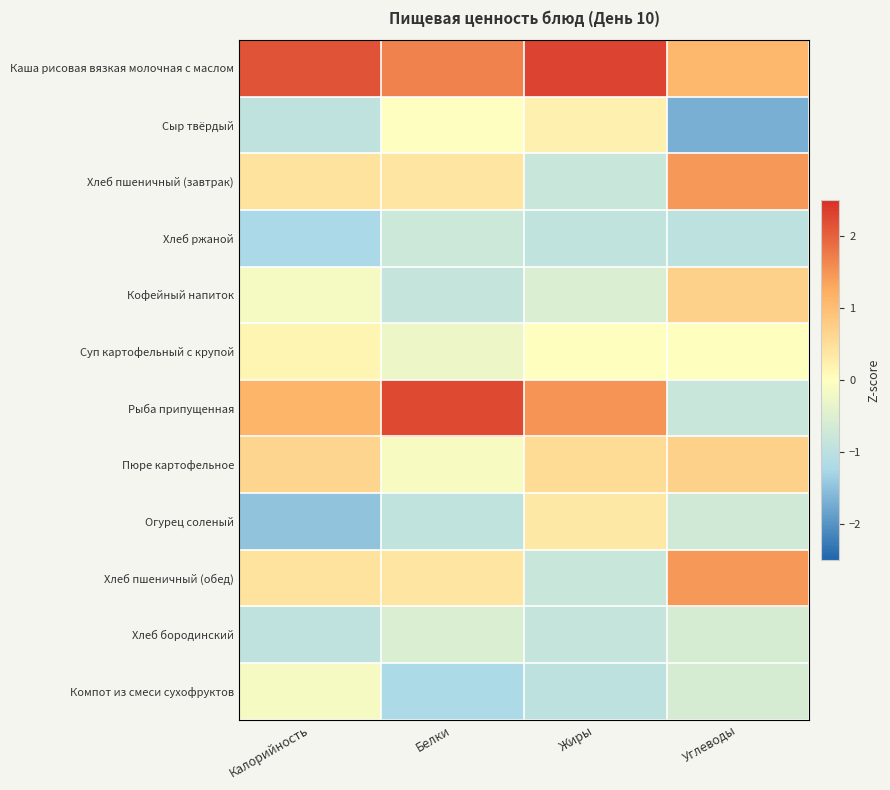

Which series has the largest range (max minus min)?

Рыба припущенная